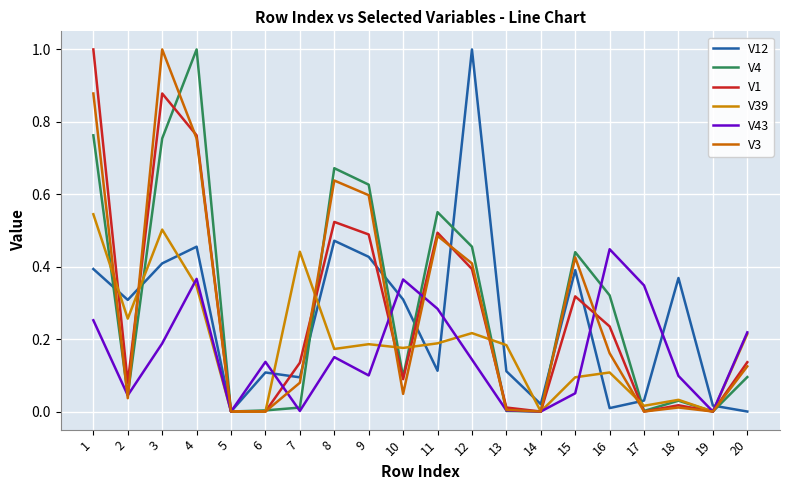

What is the average value of the V3 series?

0.3